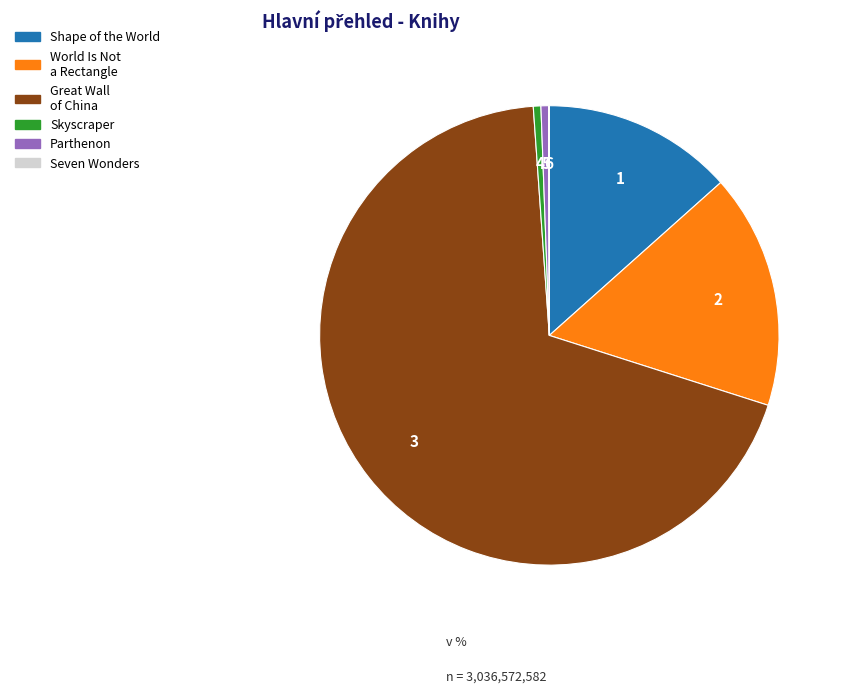

Is there any slice that represents more than half of the pie?

Yes